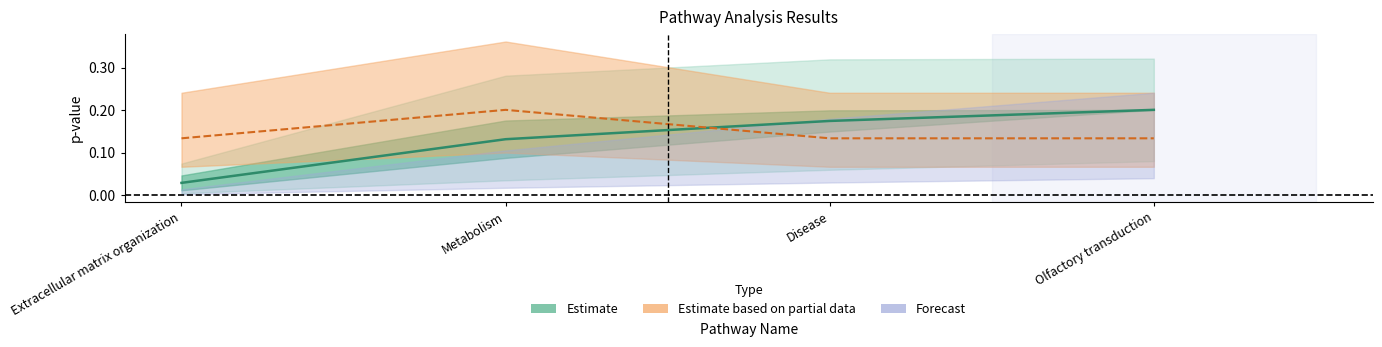

What position from the left is Olfactory transduction?

4